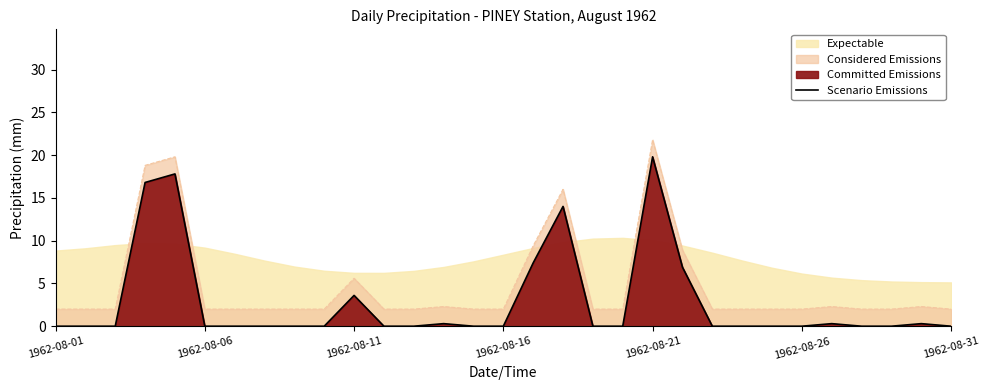

What is the label of the 22nd point from the left?

21